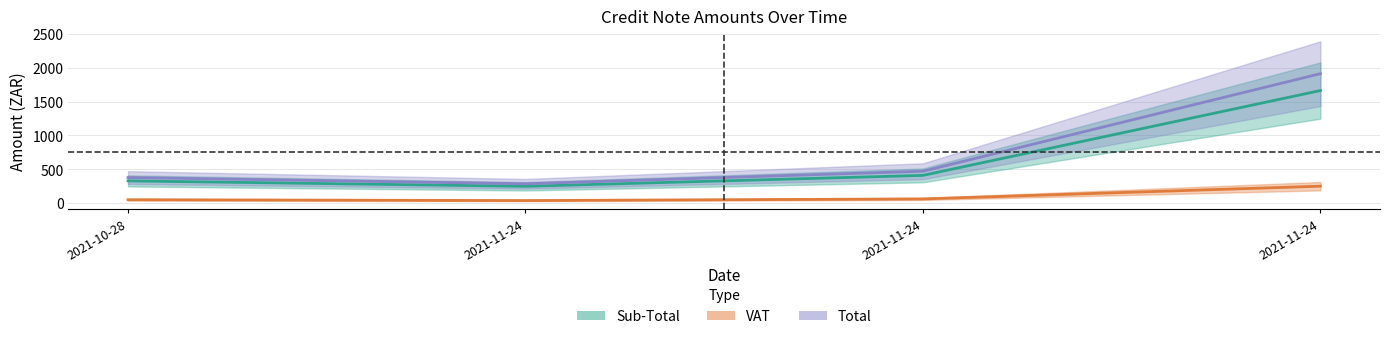

True or false: Sub-Total and Total intersect in this chart.

False